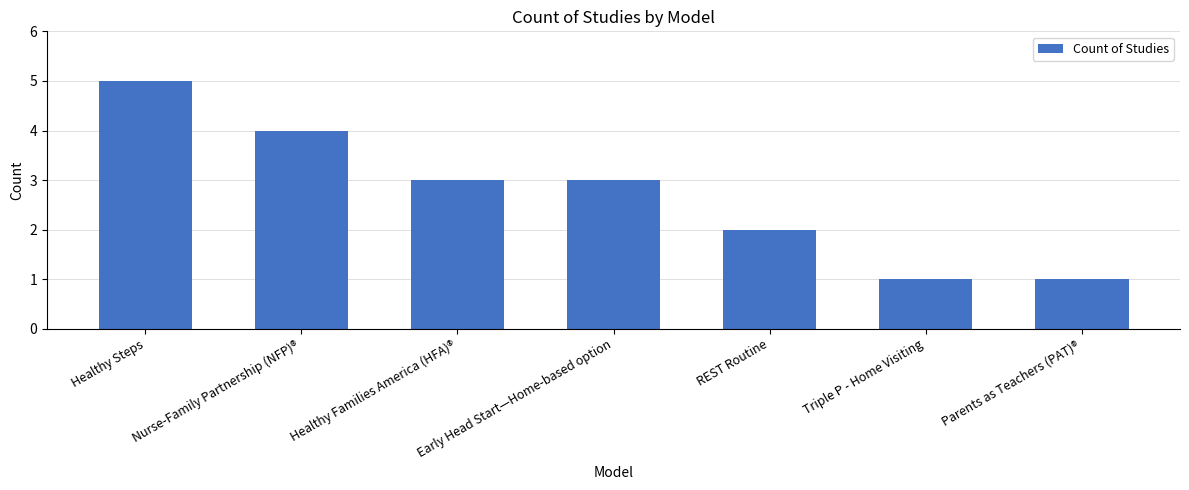

The chart shows a value of 2 at REST Routine. True or false?

True